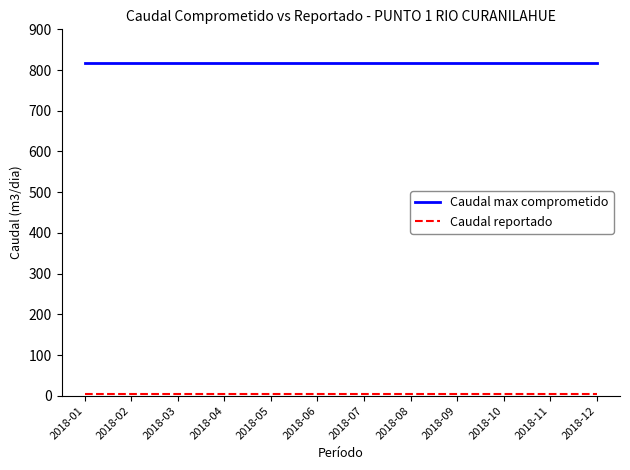

Which series has the largest total across all categories?

Caudal max comprometido